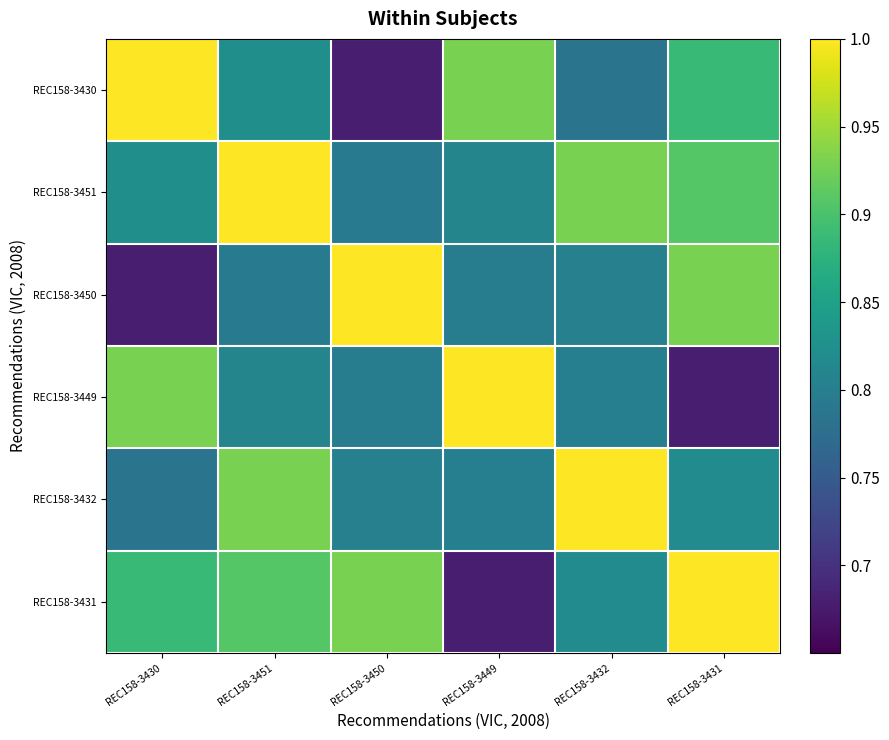

Which series changed the most between REC158-3430 and REC158-3451?

REC158-3430